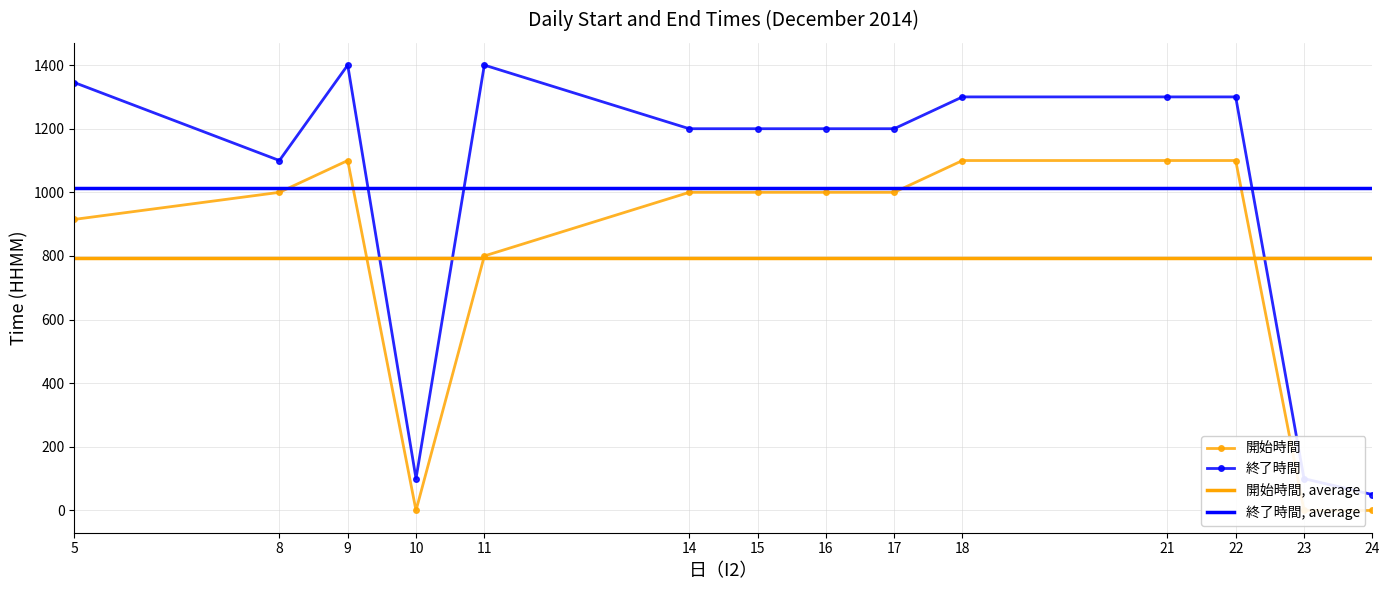

True or false: 開始時間 has a value of 1749.0 at 15.

False